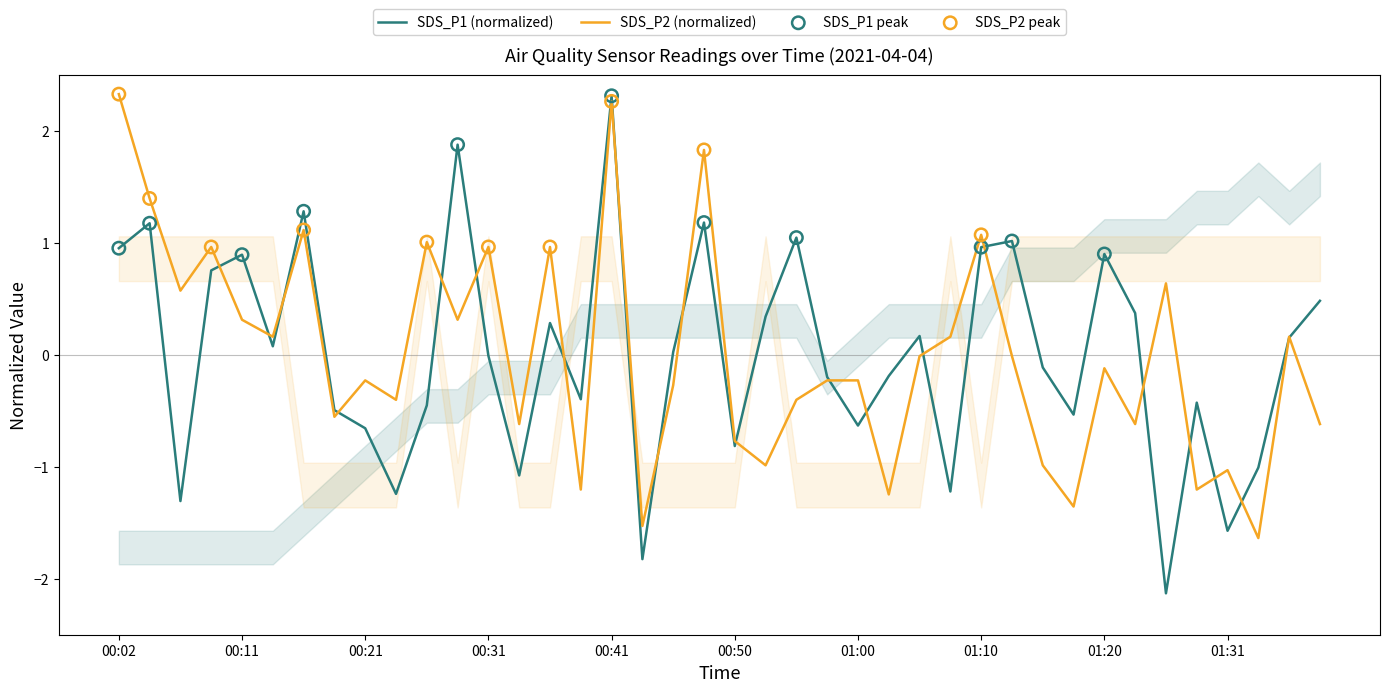

Which series has the widest spread of Y values?

SDS_P1